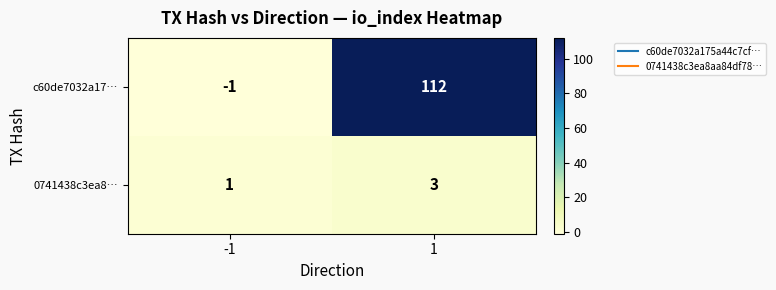

At -1, list the series in order from smallest to largest.

c60de7032a17…, 0741438c3ea8…